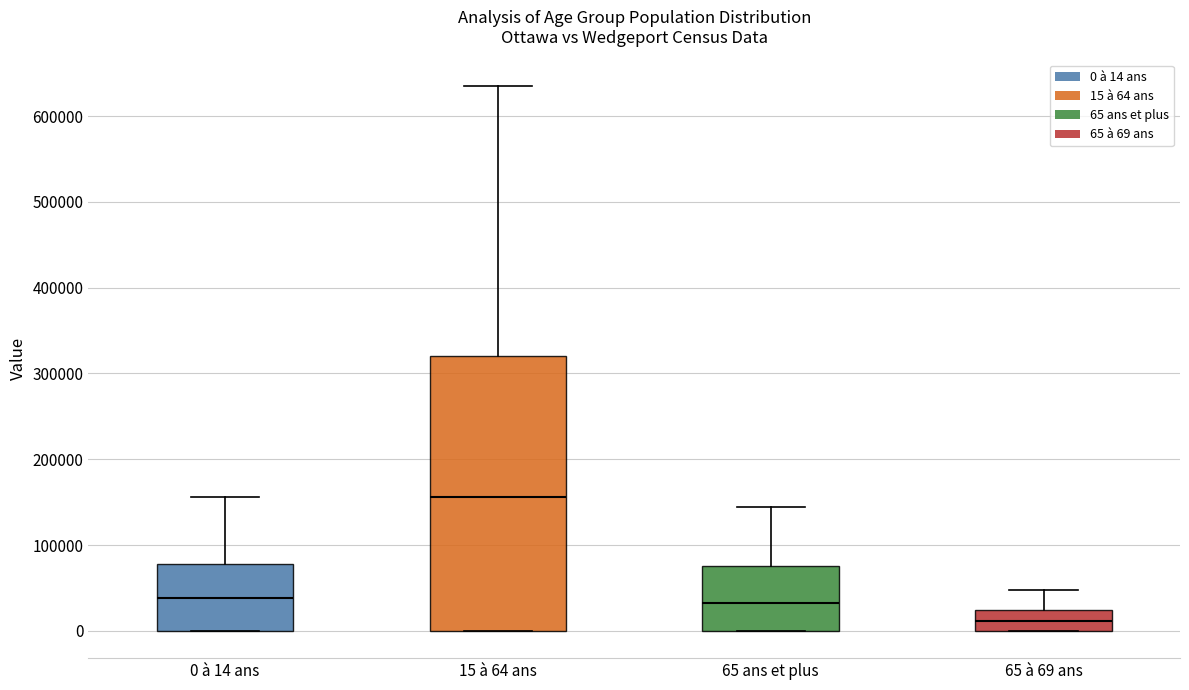

Where is the upper edge of the box for 0 à 14 ans on the y-axis? The values are not printed on the chart, so give them approximately, as read against the axis.

80000